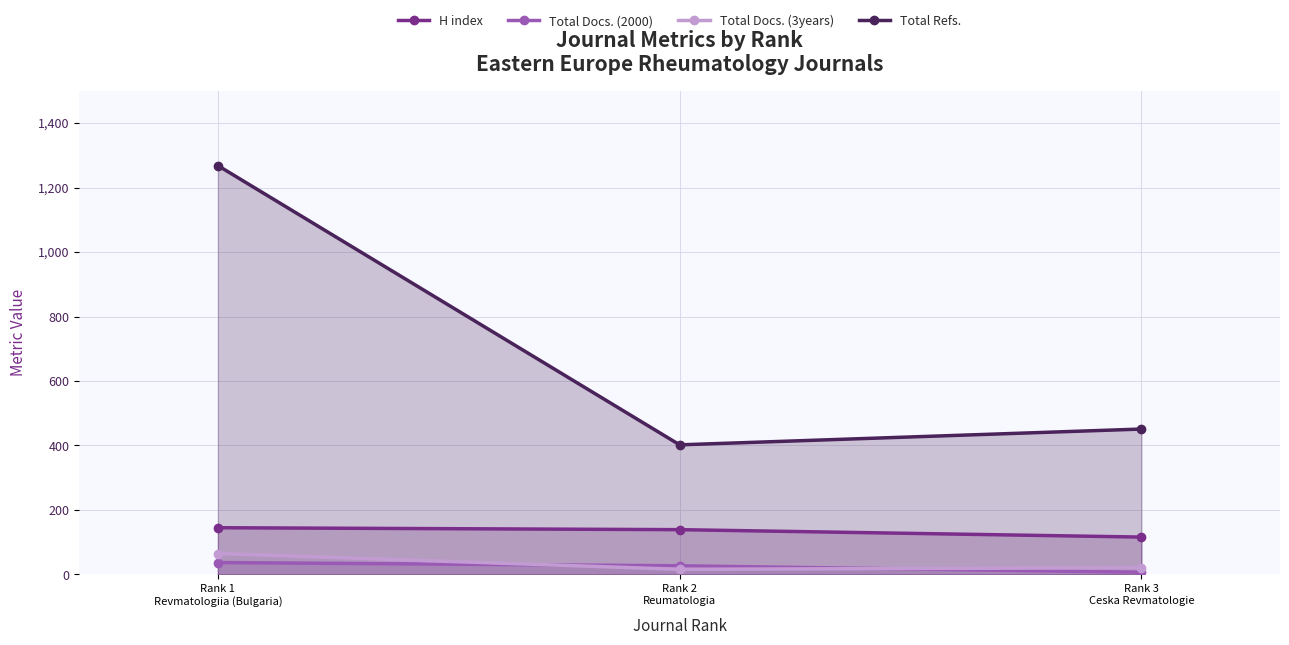

What is the total value across all series at Rank 3
Ceska Revmatologie?

595